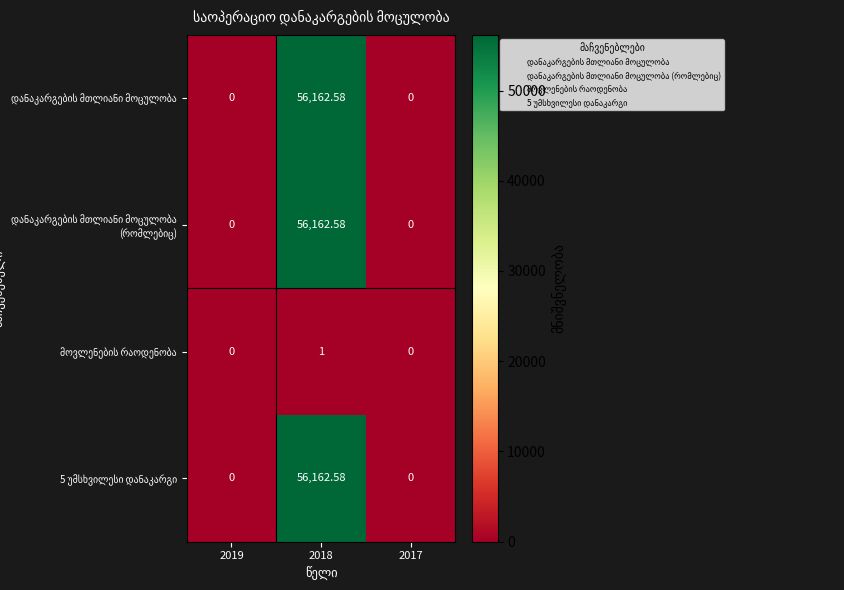

How many distinct data groups are displayed?

4